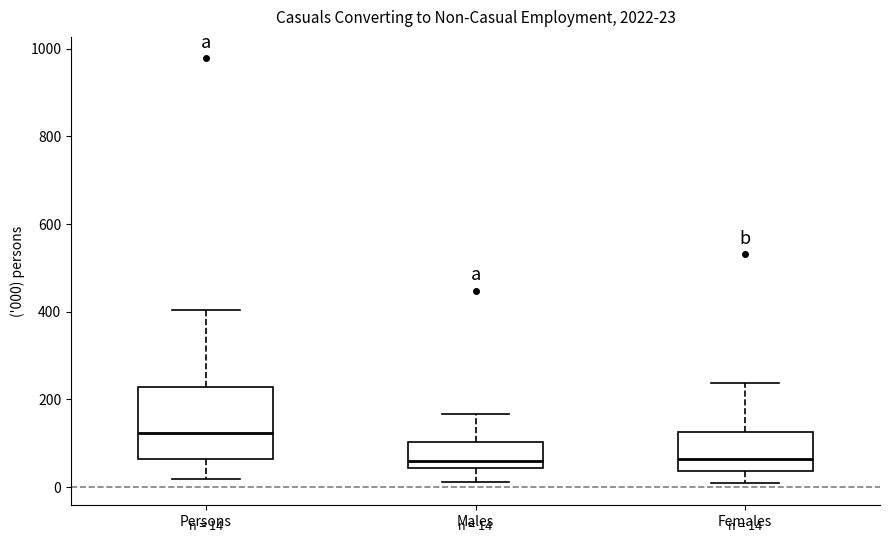

Comparing the boxes themselves (not the whiskers), which one is the tallest?

Persons